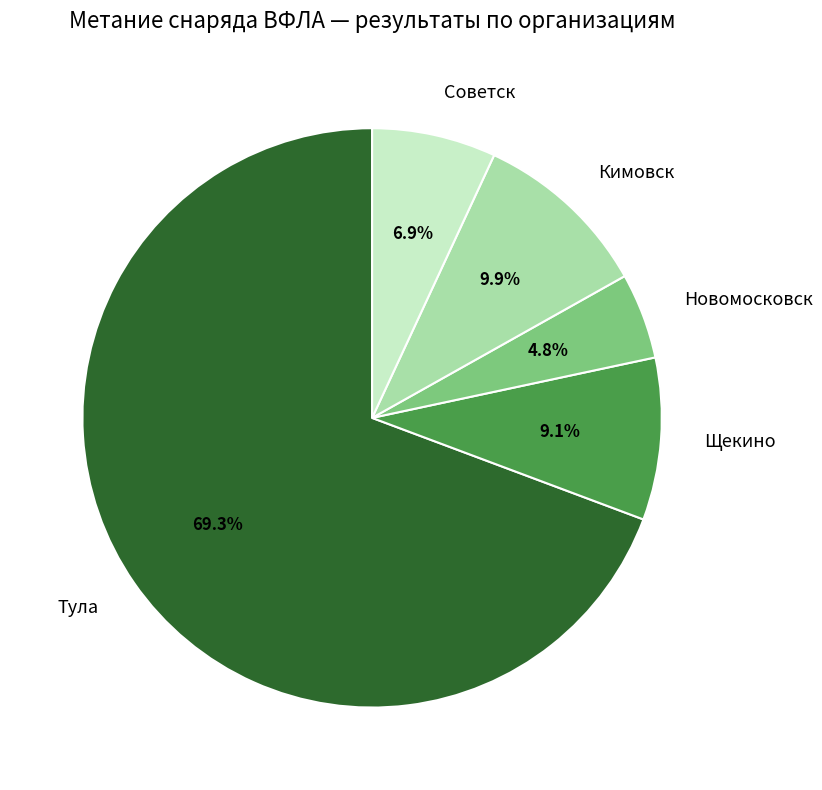

Does any single category account for the majority?

Yes